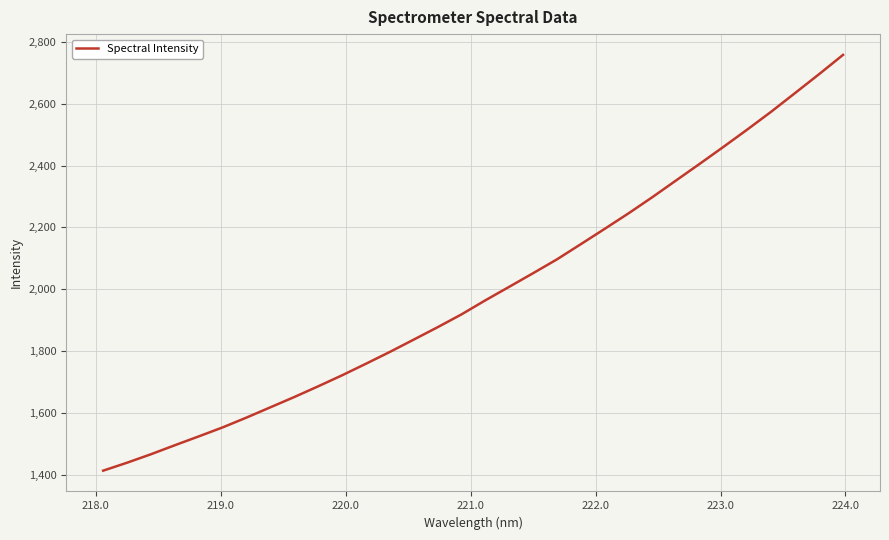

Is this an area chart (filled region under the line)?

No